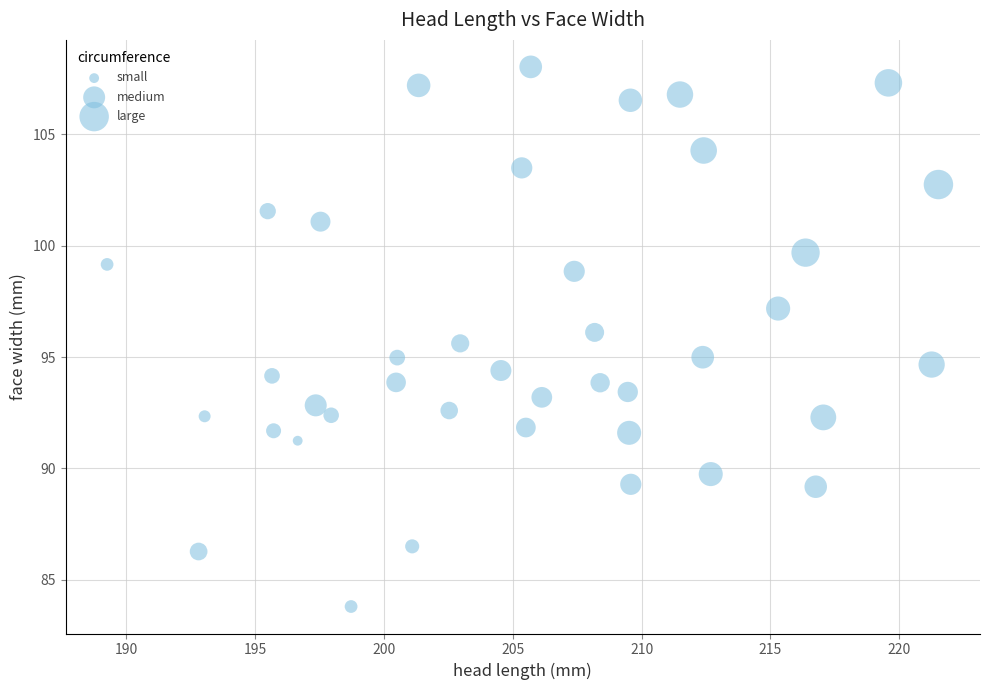

What is the range of Y values (max minus min)?

24.2